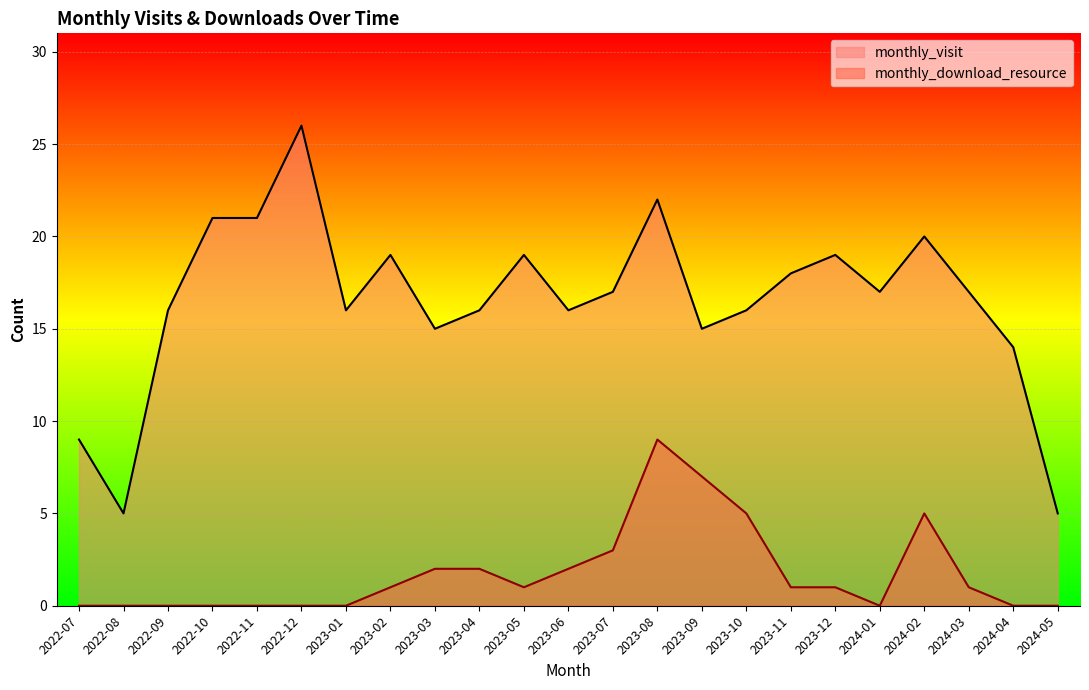

Which label corresponds to the smallest value in the chart?

2022-07